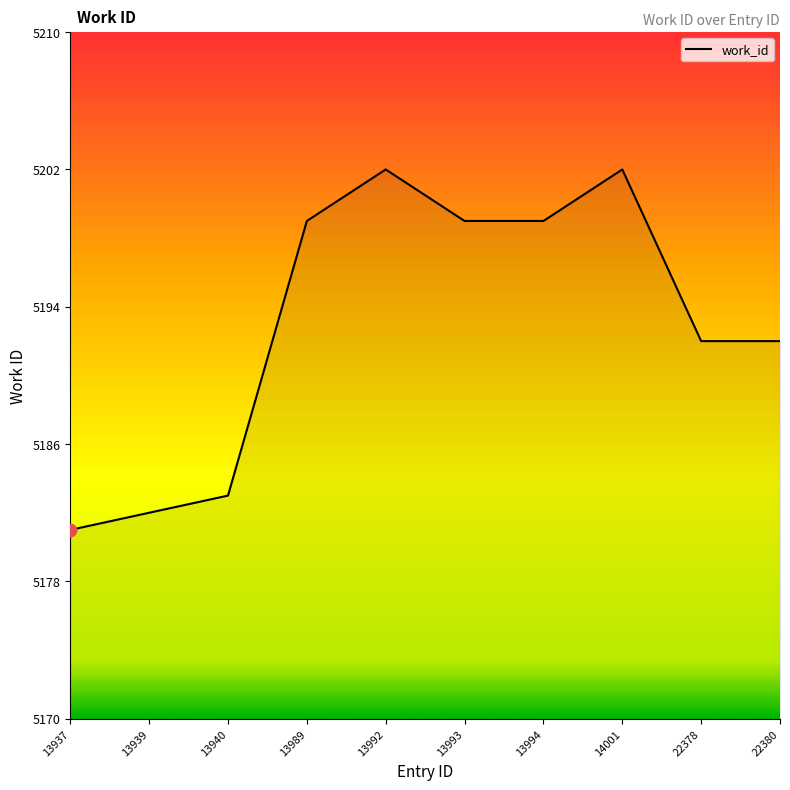

Between 22378 and 13939, which is larger?

22378